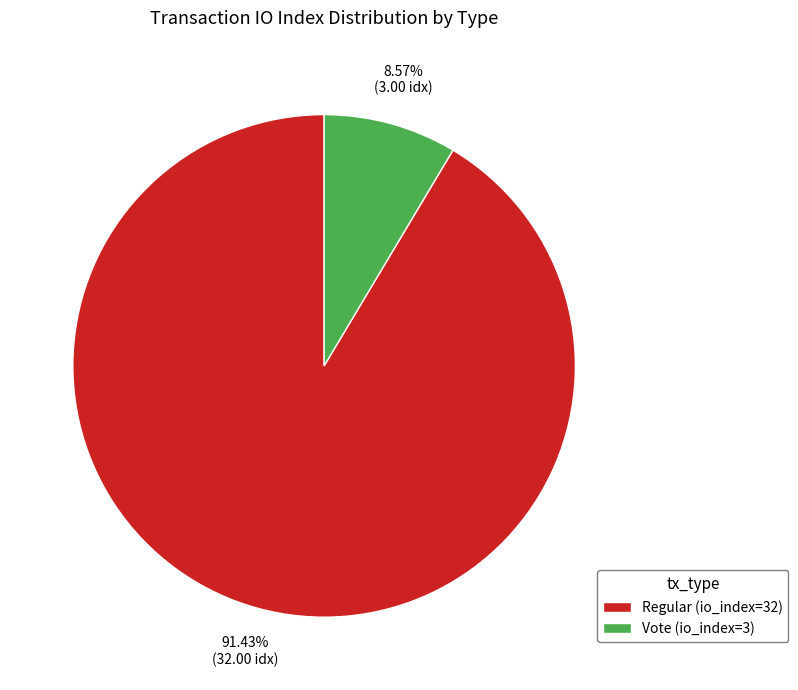

To the nearest percent, what is the difference between the largest and smallest slice percentages?

83%